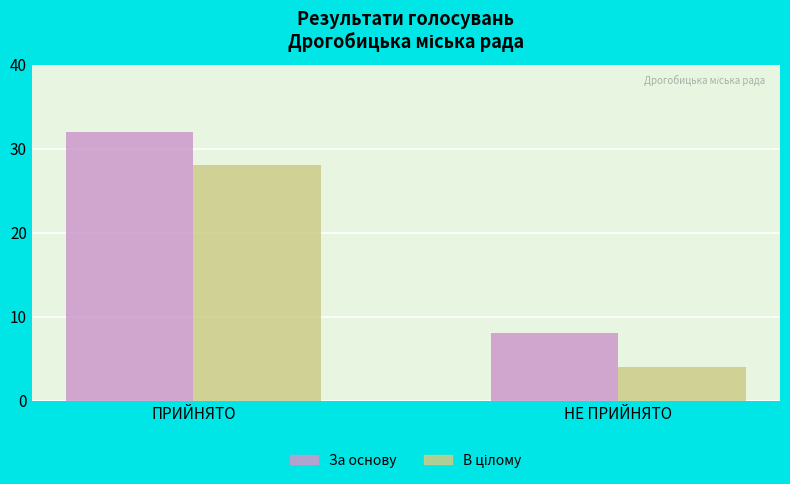

What is the label of the 2nd bar from the left?

НЕ ПРИЙНЯТО